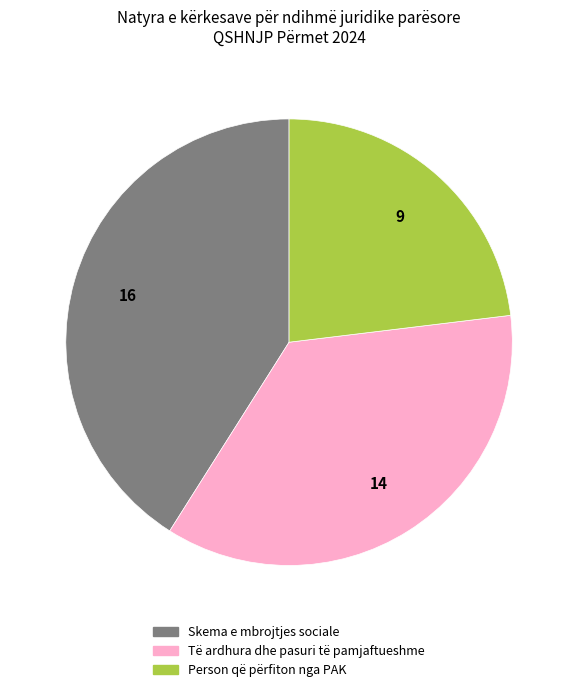

Count the number of slices in the pie.

3